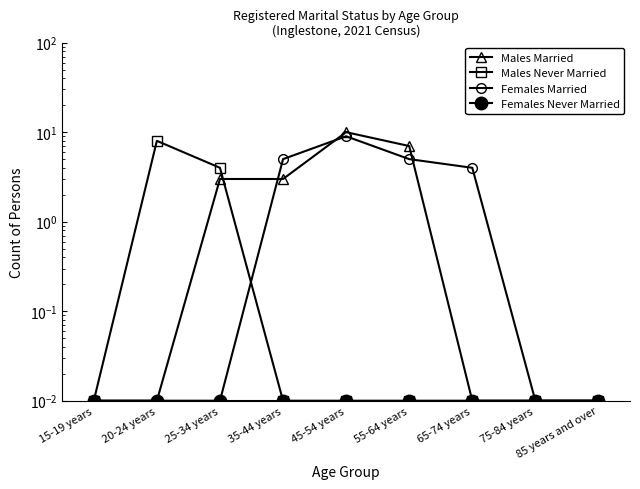

True or false: Females Married and Males Never Married intersect in this chart.

True